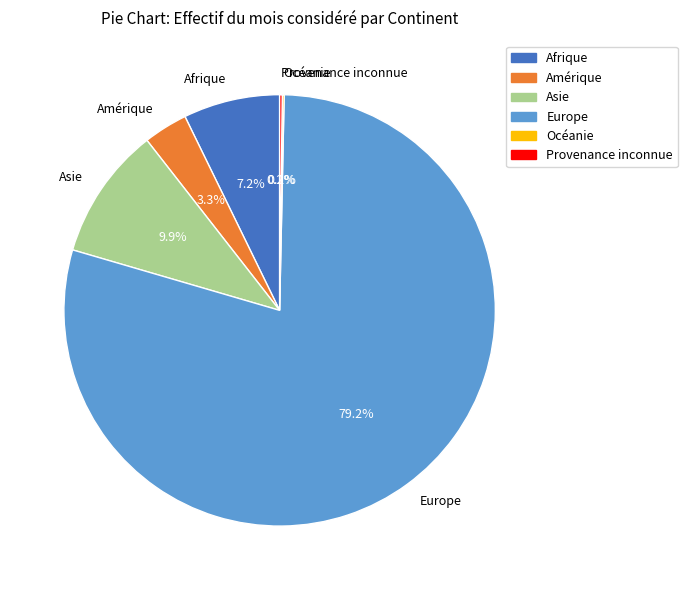

How much of the chart is everything except Amérique?

96.7%